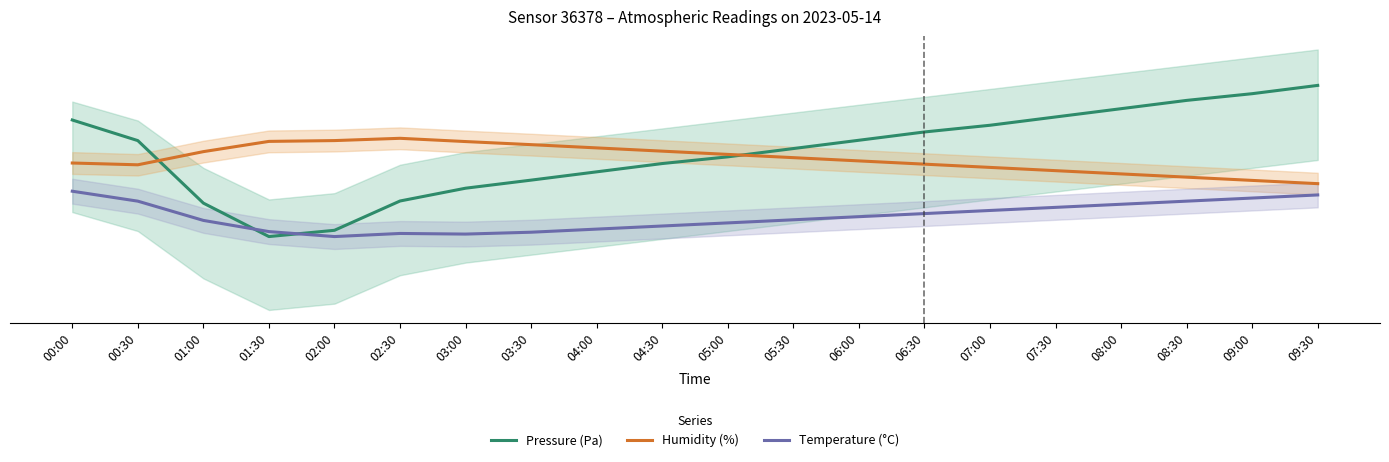

Reading left to right, transcribe all the data shown in this chart.

Pressure (Pa): 00:00=93948.3	00:30=93935.3	01:00=93895.7	01:30=93874.5	02:00=93878.5	02:30=93897.0	03:00=93905.1	03:30=93910.2	04:00=93915.5	04:30=93920.8	05:00=93925.0	05:30=93930.2	06:00=93935.5	06:30=93940.8	07:00=93945.0	07:30=93950.2	08:00=93955.5	08:30=93960.8	09:00=93965.0	09:30=93970.2
Humidity (%): 00:00=93921.1	00:30=93920.0	01:00=93928.3	01:30=93934.8	02:00=93935.3	02:30=93936.7	03:00=93934.7	03:30=93932.7	04:00=93930.7	04:30=93928.6	05:00=93926.5	05:30=93924.5	06:00=93922.4	06:30=93920.4	07:00=93918.3	07:30=93916.2	08:00=93914.2	08:30=93912.1	09:00=93910.1	09:30=93908.0
Temperature (°C): 00:00=93903.2	00:30=93896.9	01:00=93884.7	01:30=93877.6	02:00=93874.5	02:30=93876.5	03:00=93876.1	03:30=93877.3	04:00=93879.2	04:30=93881.2	05:00=93883.2	05:30=93885.1	06:00=93887.1	06:30=93889.1	07:00=93891.0	07:30=93893.0	08:00=93895.0	08:30=93896.9	09:00=93898.9	09:30=93900.9